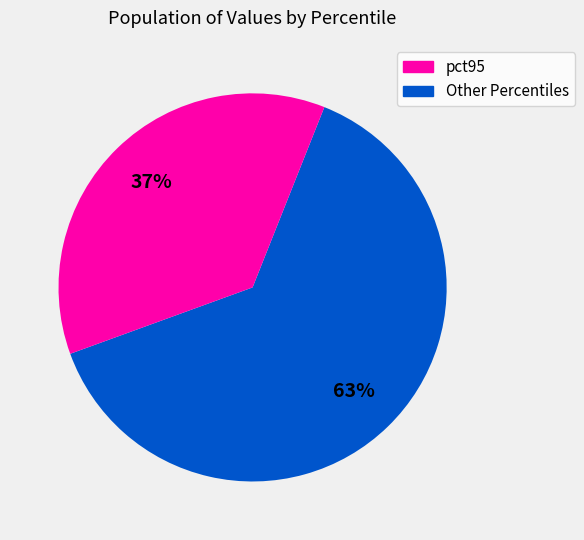

To the nearest percent, what is the average slice percentage?

50%